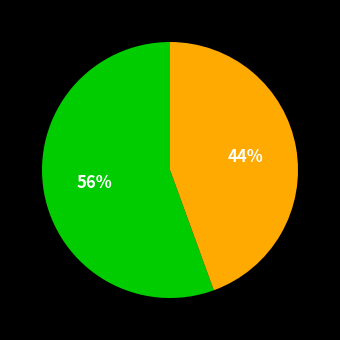

To the nearest percent, what is the average slice percentage?

50%